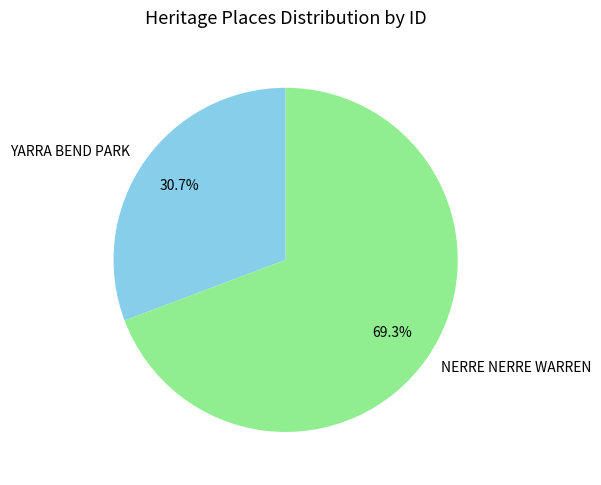

True or false: NERRE NERRE WARREN accounts for 69% of the total.

True